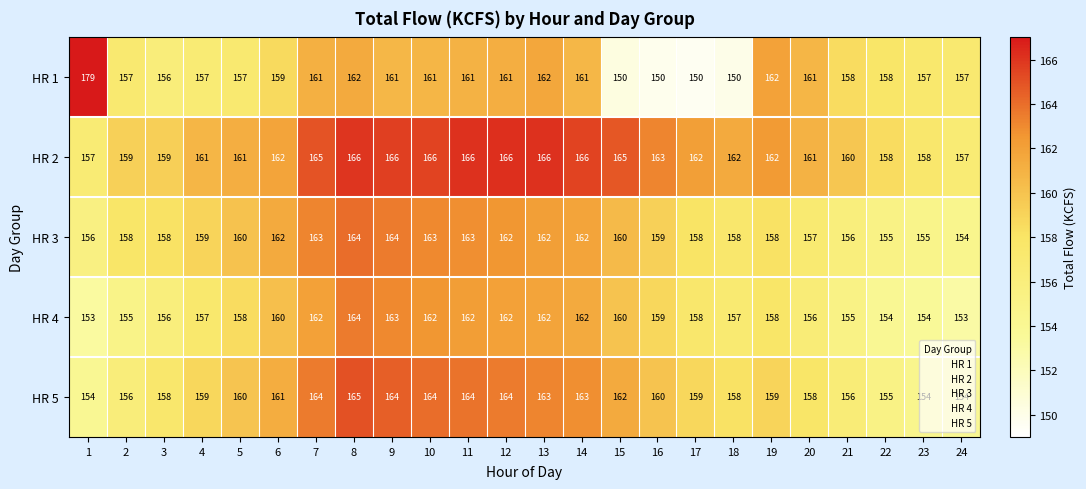

What is the approximate value of HR 5 at 6, to the nearest 10?

160